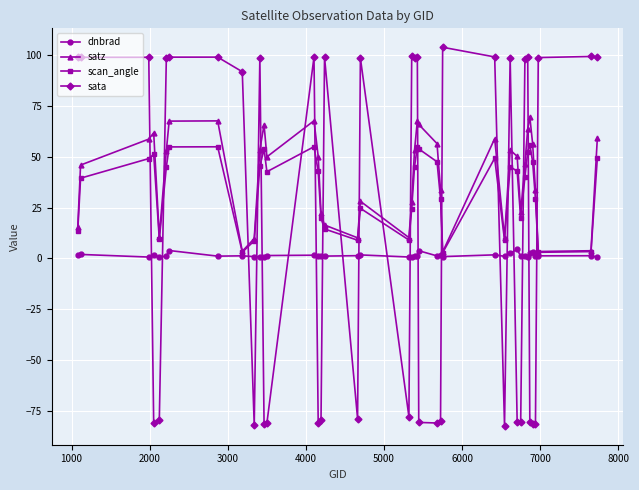

Which series has the largest range (max minus min)?

sata